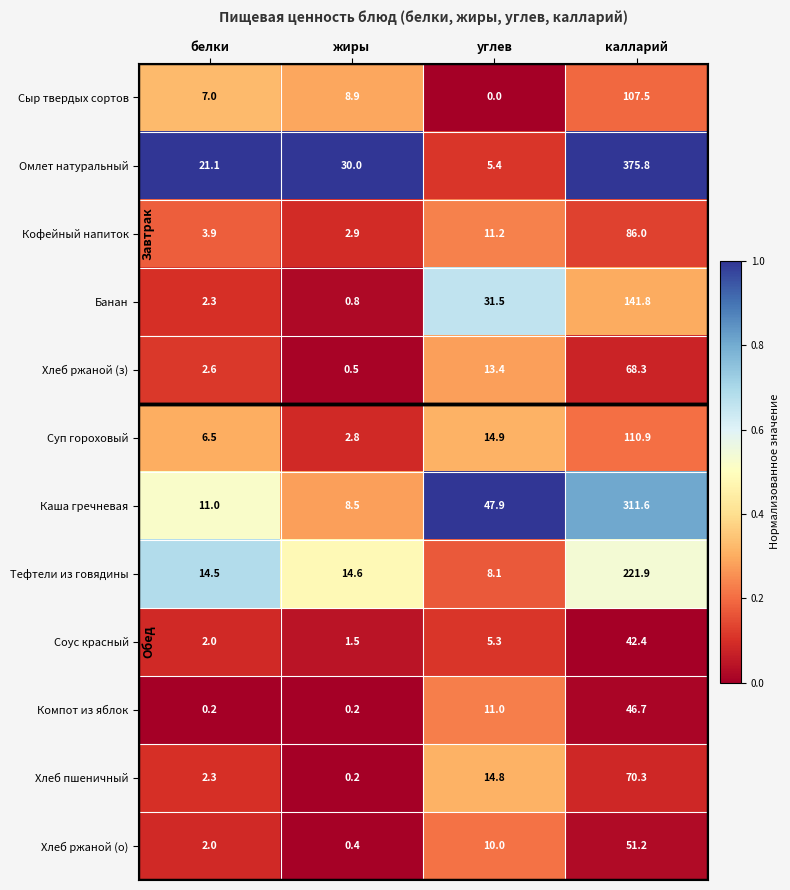

Is it true that Хлеб пшеничный equals 3.3 at белки?

False